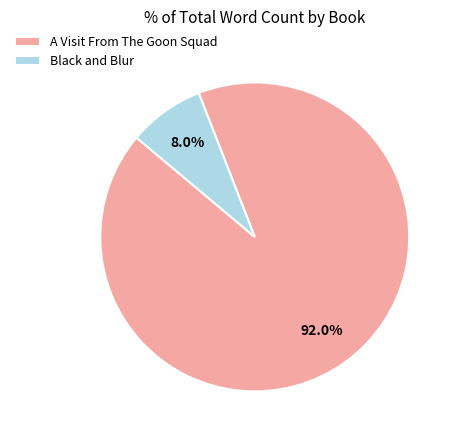

To the nearest percent, what is the combined percentage of A Visit From The Goon Squad and Black and Blur?

100%